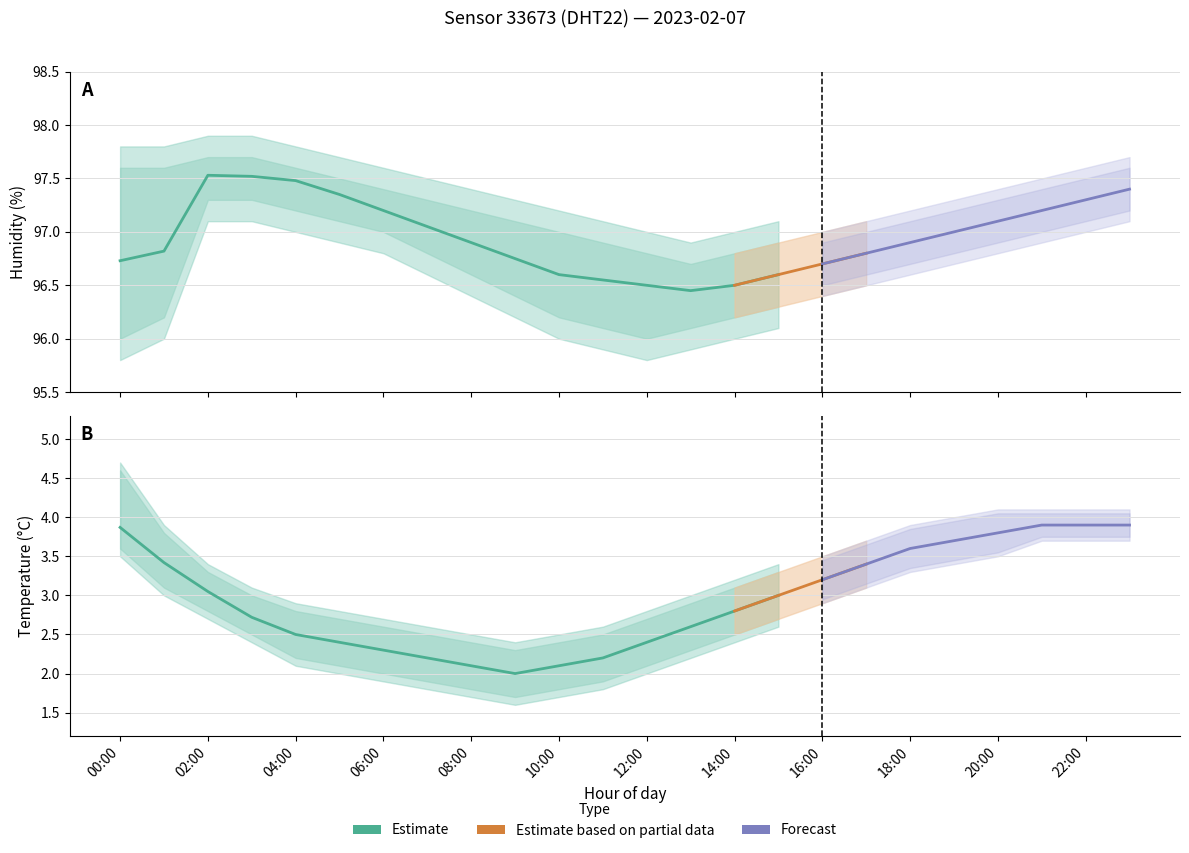

True or false: humidity_lower has a value of 58.2 at 04:00.

False